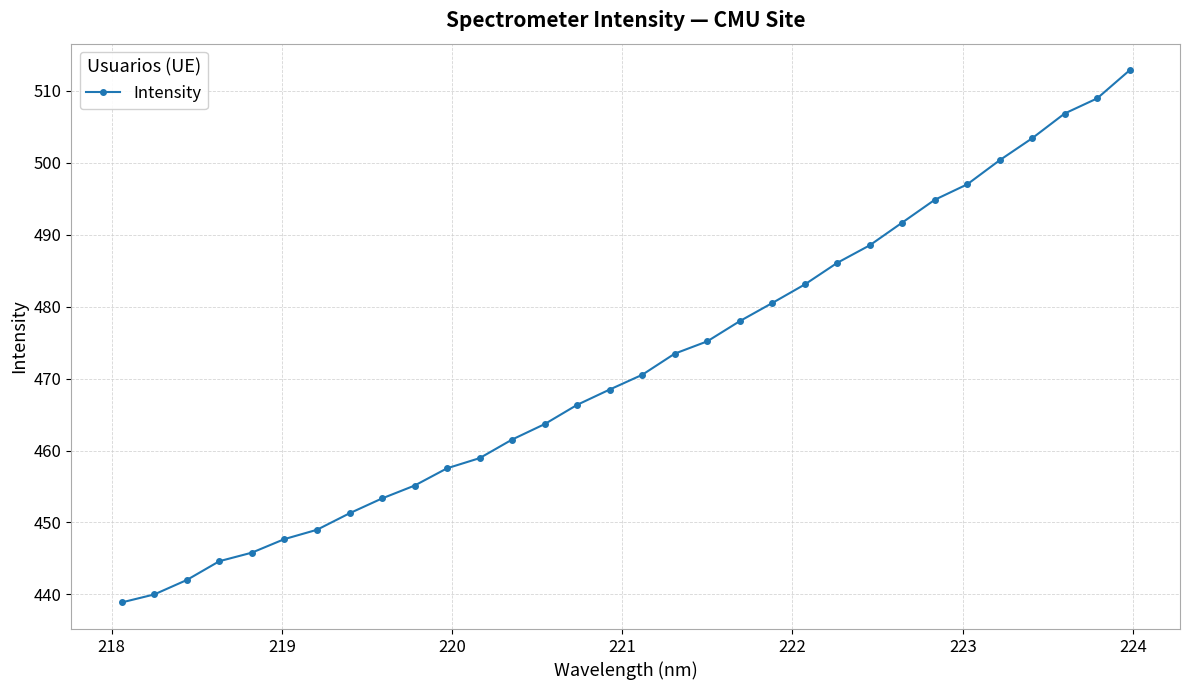

Reading left to right, what are all the values shown in this chart?

438.9	440.0	442.0	444.6	445.8	447.7	449.0	451.3	453.3	455.1	457.5	458.9	461.5	463.7	466.4	468.5	470.5	473.5	475.2	478.0	480.5	483.1	486.1	488.5	491.7	494.8	497.0	500.3	503.4	506.8	508.9	512.8